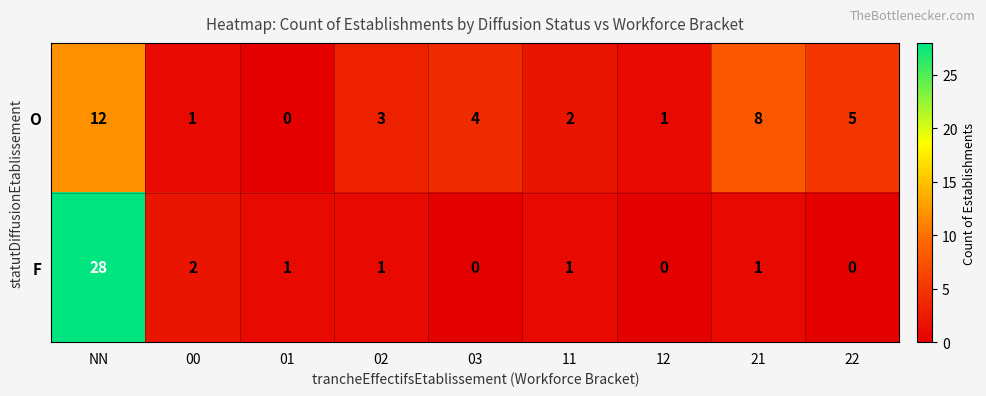

Reading left to right, list all the values displayed in this chart.

O: NN=12	00=1	01=0	02=3	03=4	11=2	12=1	21=8	22=5
F: NN=28	00=2	01=1	02=1	03=0	11=1	12=0	21=1	22=0